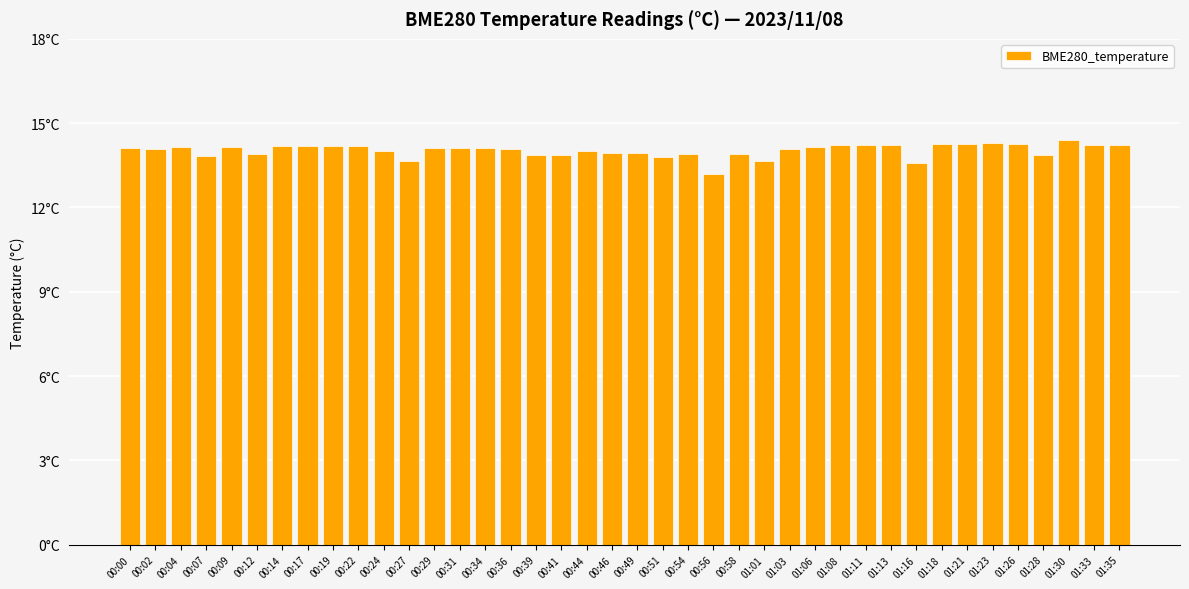

The value at 01:18 is 14.2. True or false?

True